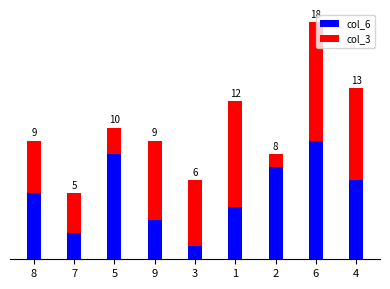

List the labels in order of col_6 value, largest first.

6, 5, 2, 4, 8, 1, 9, 7, 3